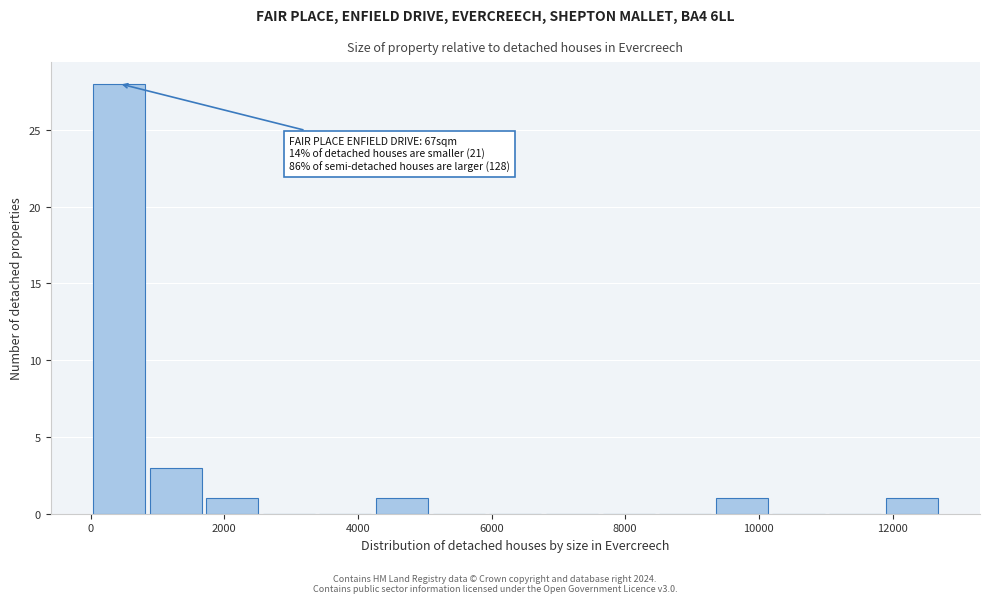

Over which range of the x-axis is the bar tallest?

0 to 800